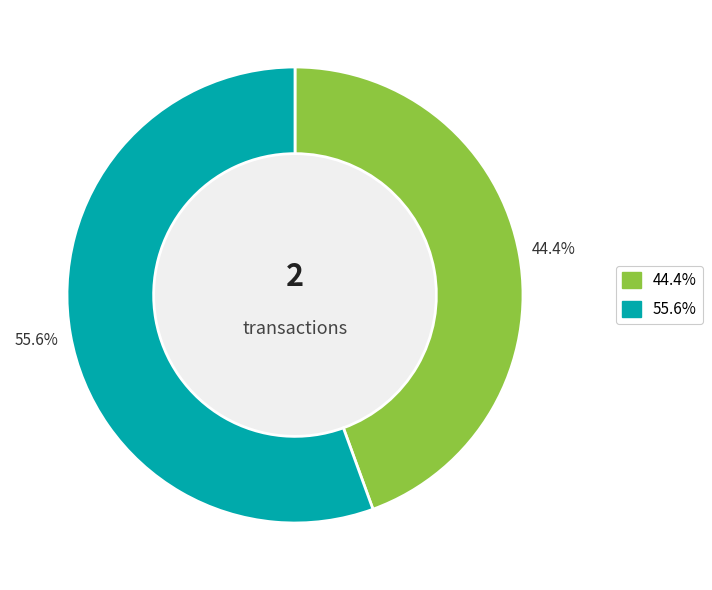

To the nearest percent, what is the difference between the largest and smallest slice percentages?

11%